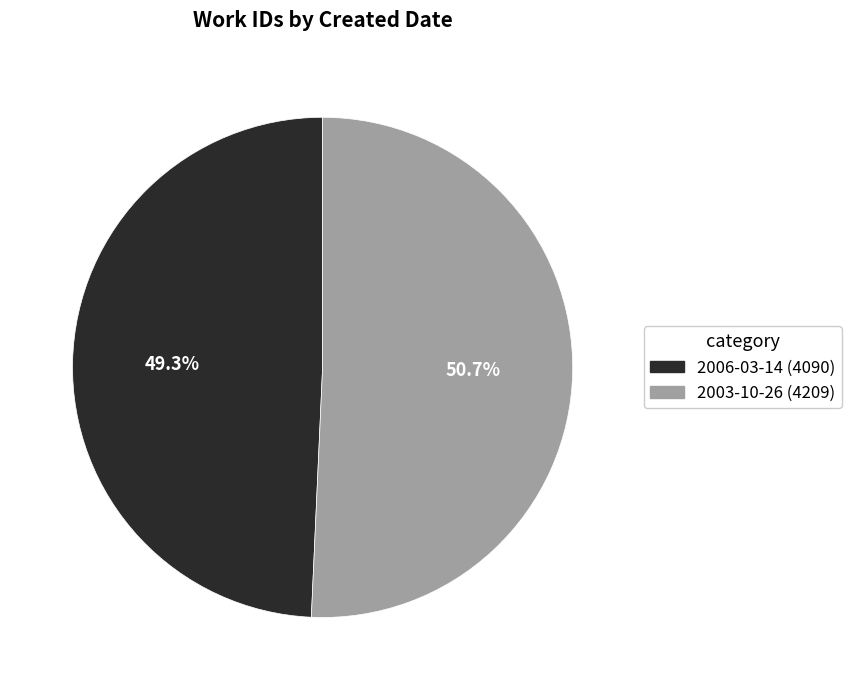

What is the largest slice in the pie chart?

2003-10-26